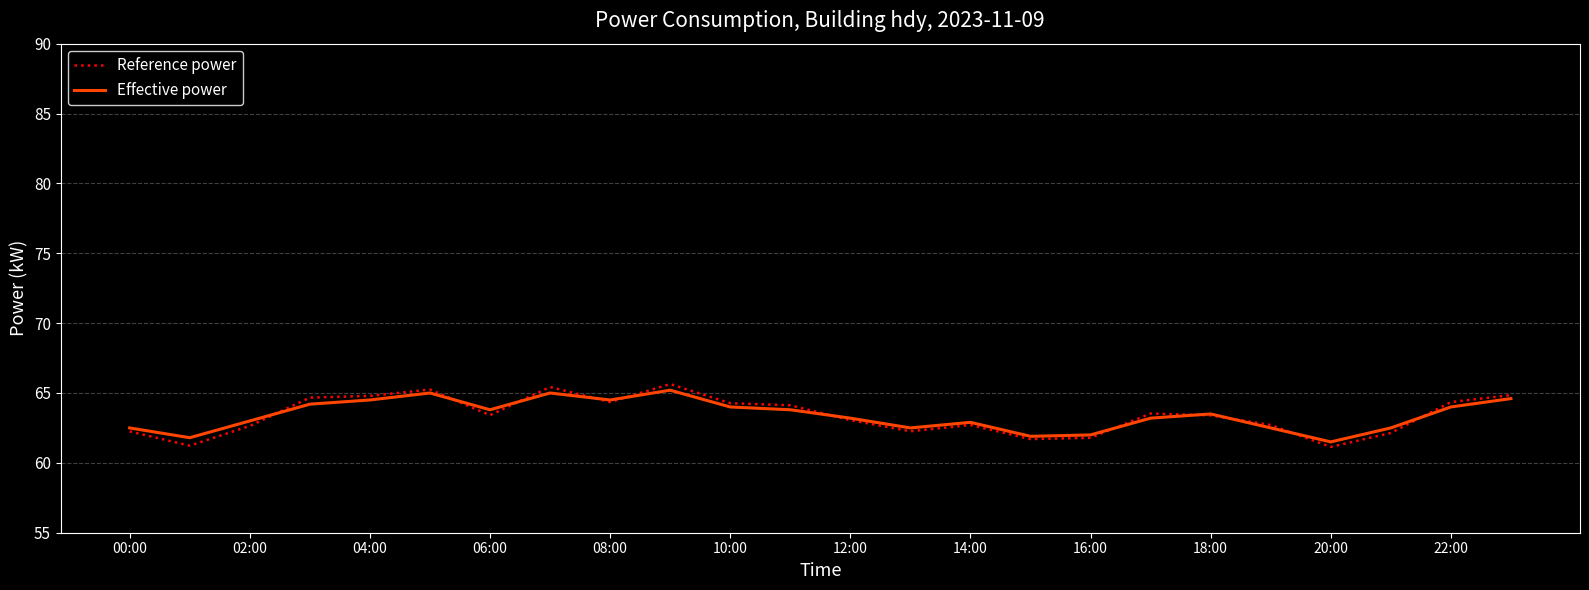

Which series has the largest range (max minus min)?

Reference power